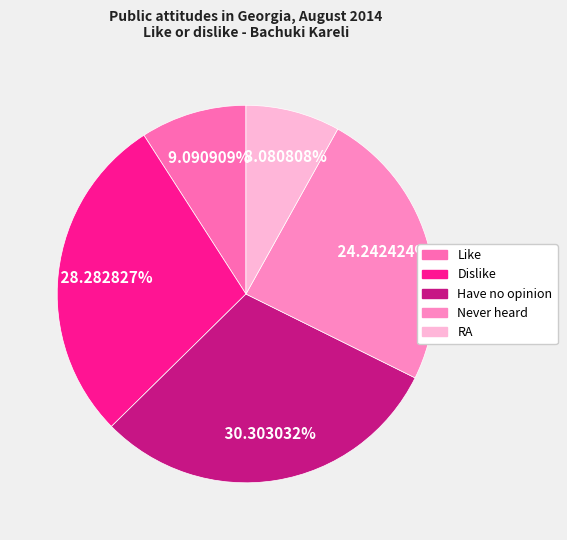

The Dislike slice represents 28% of the pie. True or false?

True